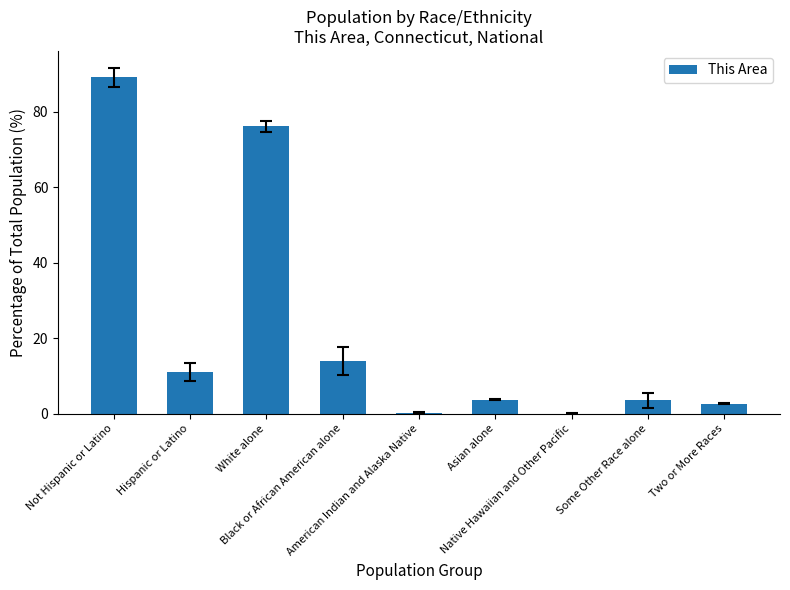

What is the greatest value displayed?

89.0